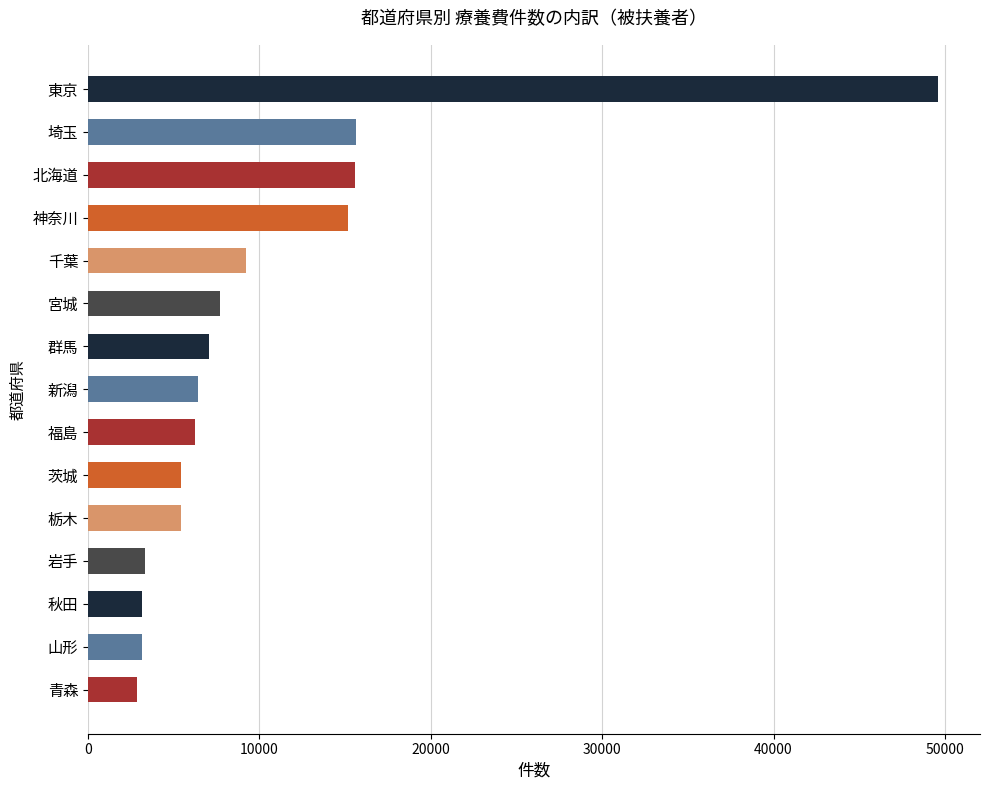

What is the ratio of the value at 茨城 to the value at 青森?

1.9